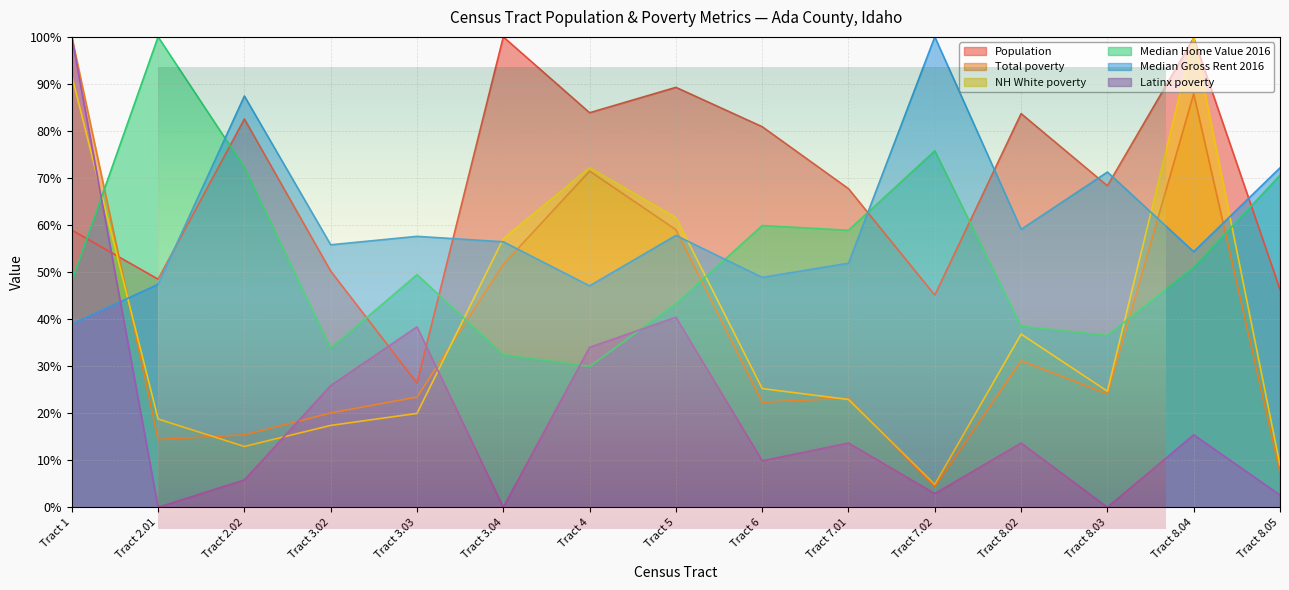

What is the label of the 14th point from the left?

Tract 8.04